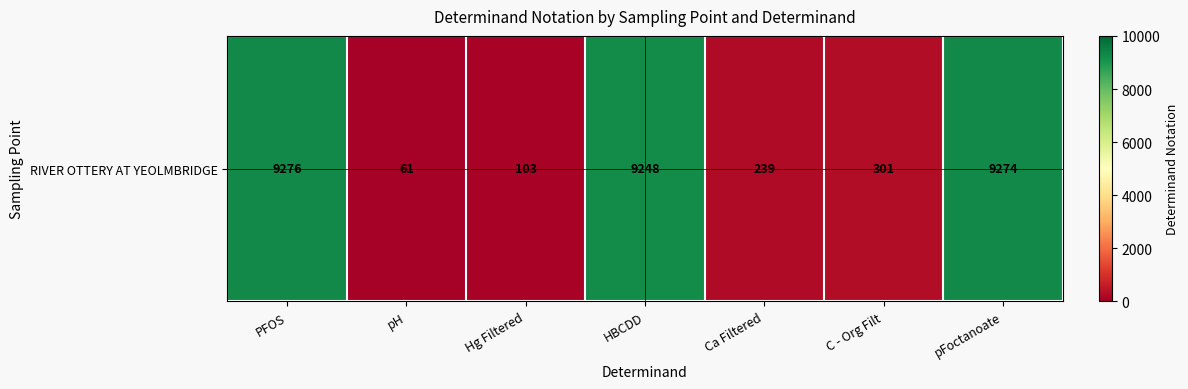

At which label is the value closest to 4668?

C - Org Filt